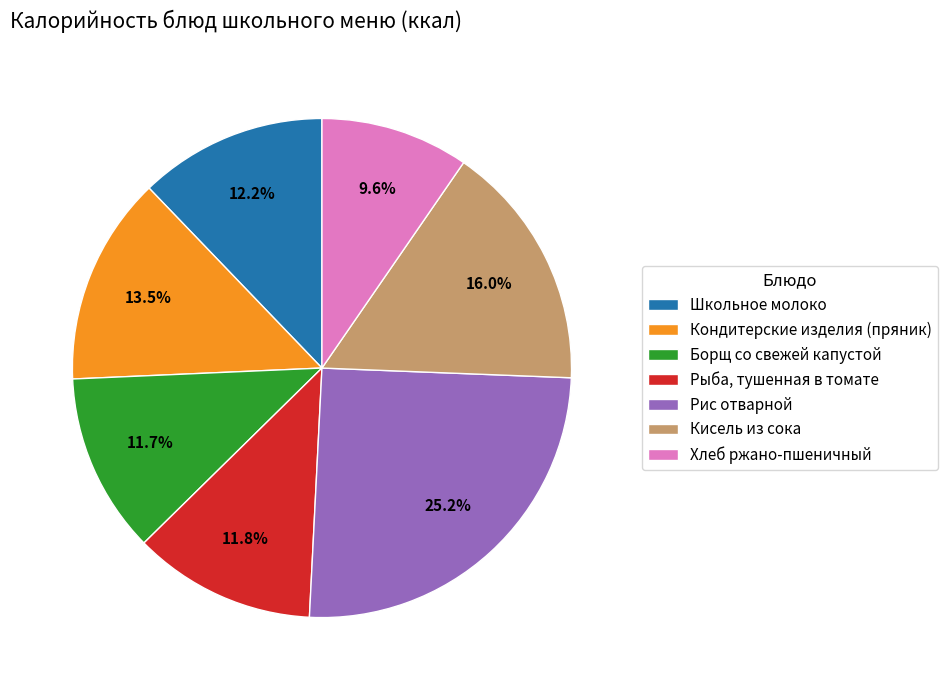

How many segments does this pie chart have?

7